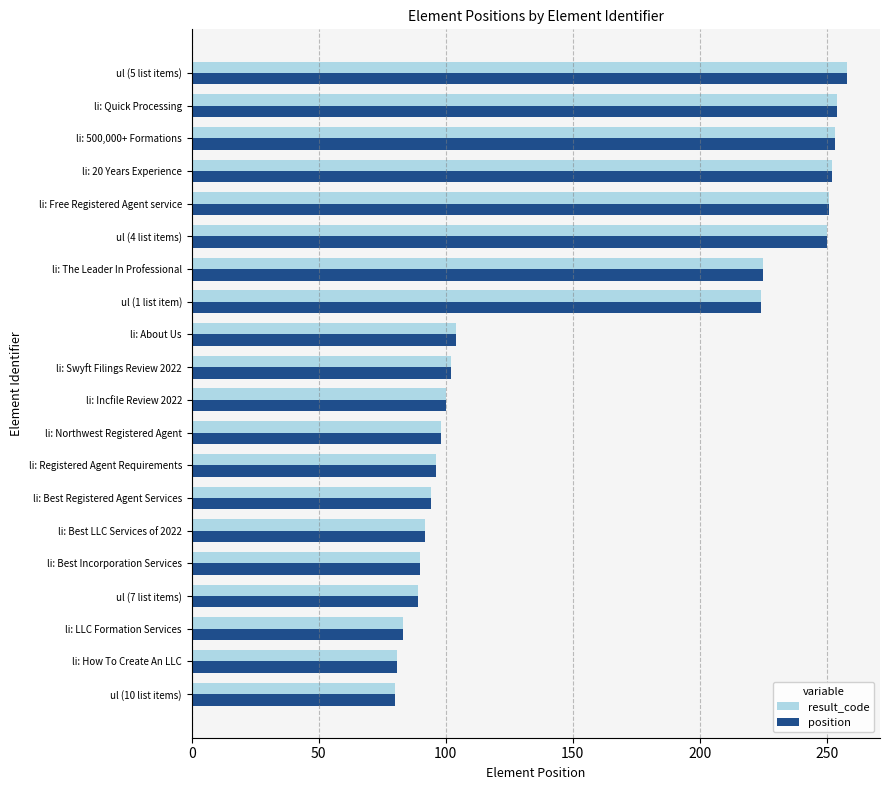

What is the difference between the maximum and minimum values in the position series?

178